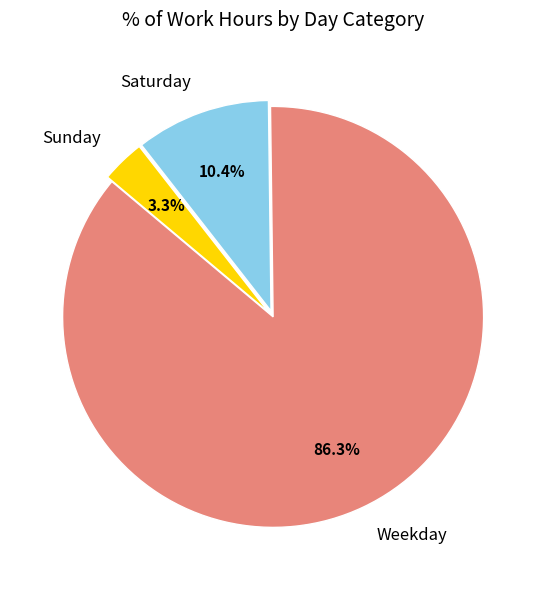

Does any single category account for the majority?

Yes